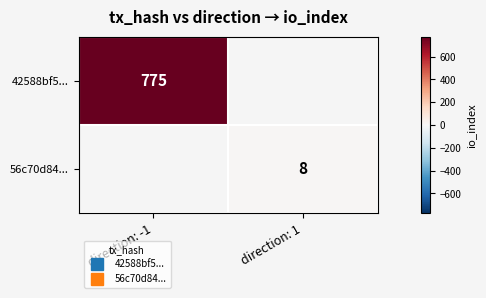

Which category has the highest value in the 42588bf5... series?

direction: -1